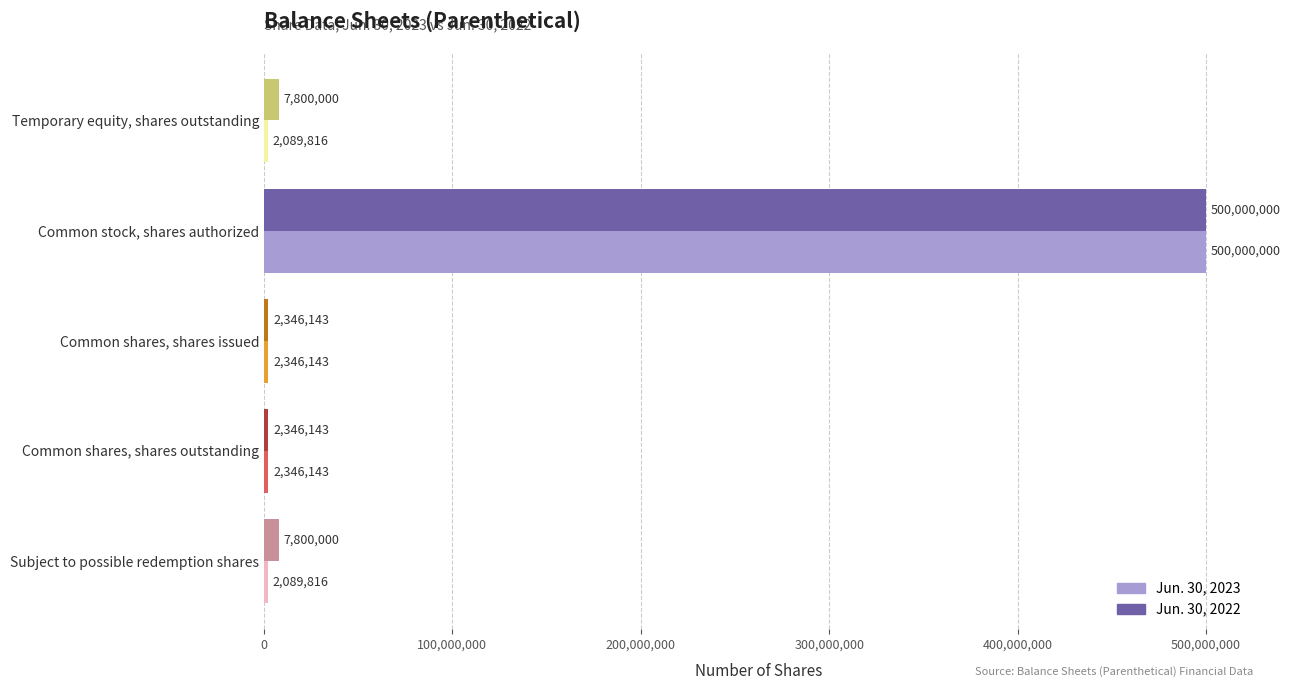

What is the difference between the maximum and minimum values in the Jun. 30, 2022 series?

497653857